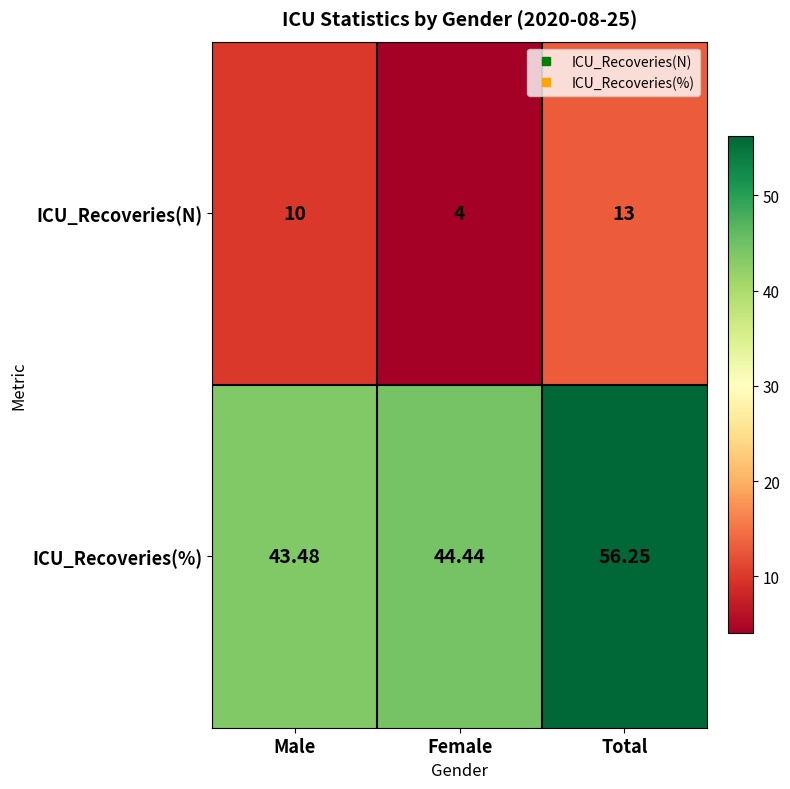

At which label does ICU_Recoveries(%) first exceed 44?

Female